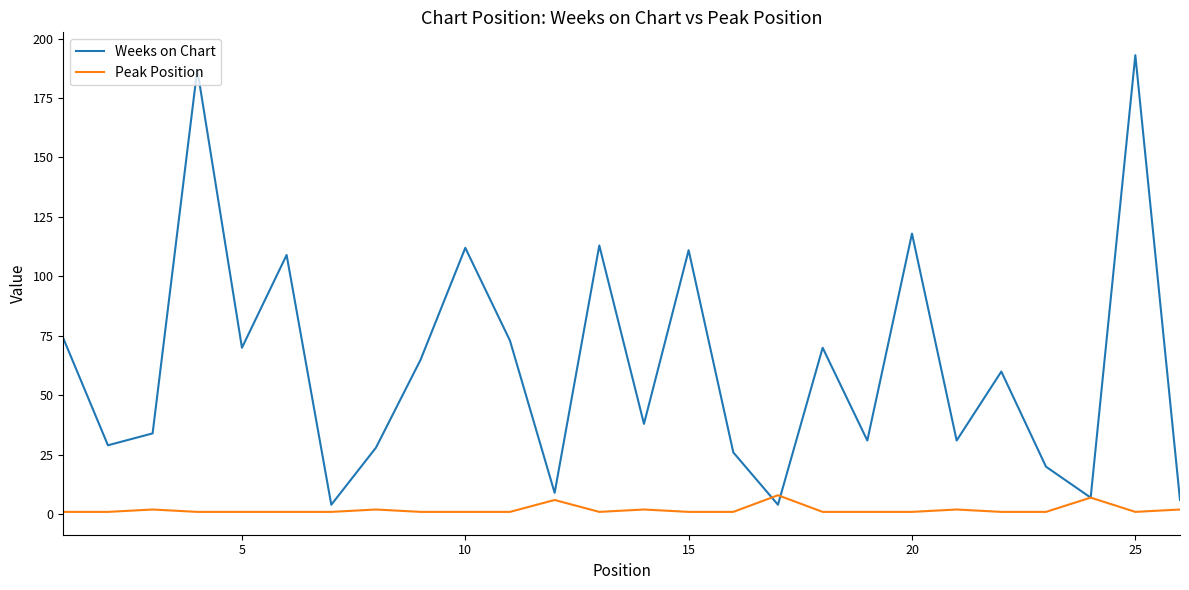

List the series in order of their overall mean, highest first.

Weeks on Chart, Peak Position